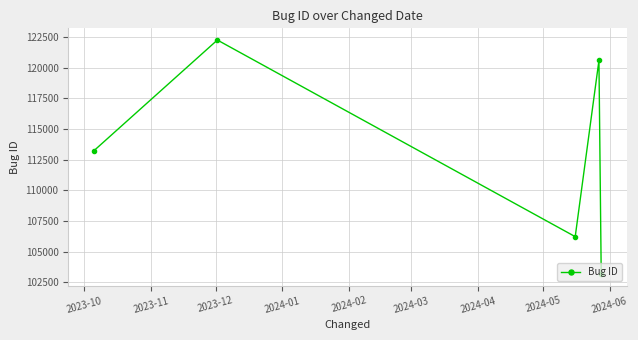

How many points are lower than both their immediate neighbors (excluding endpoints)?

1